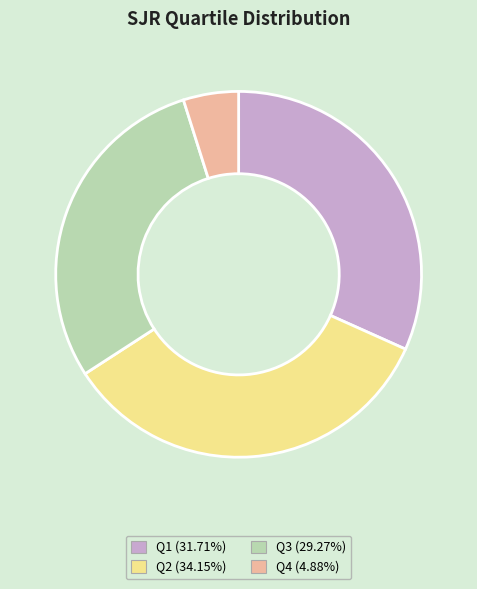

Rank the categories by value from lowest to highest.

Q4, Q3, Q1, Q2